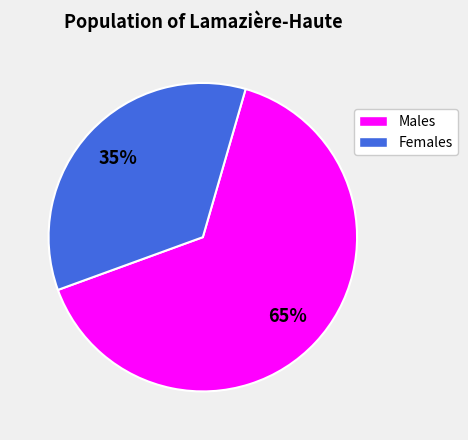

What percentage is the Females slice, to the nearest percent?

35%